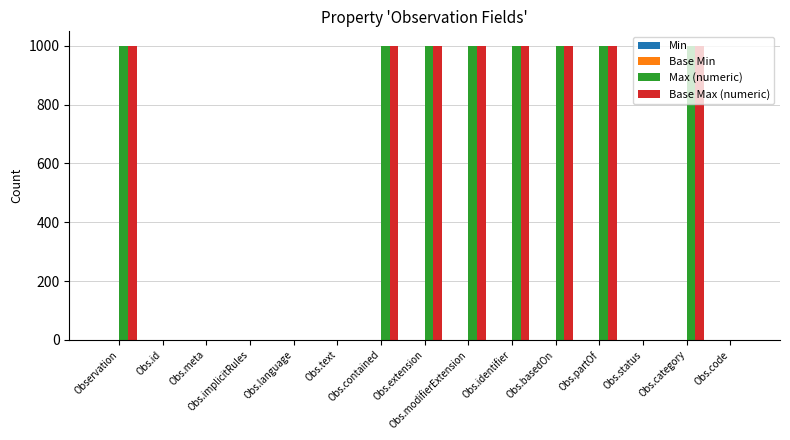

What is the sum of all Max (numeric) values?

7999